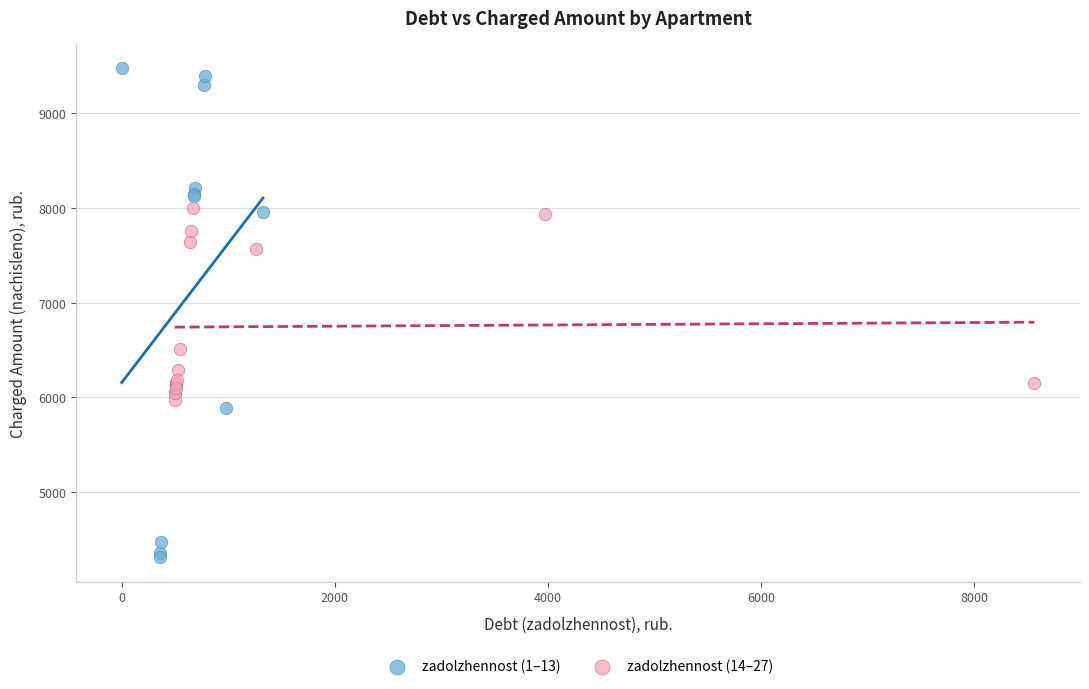

Which series reaches the minimum Y coordinate?

zadolzhennost (1–13)